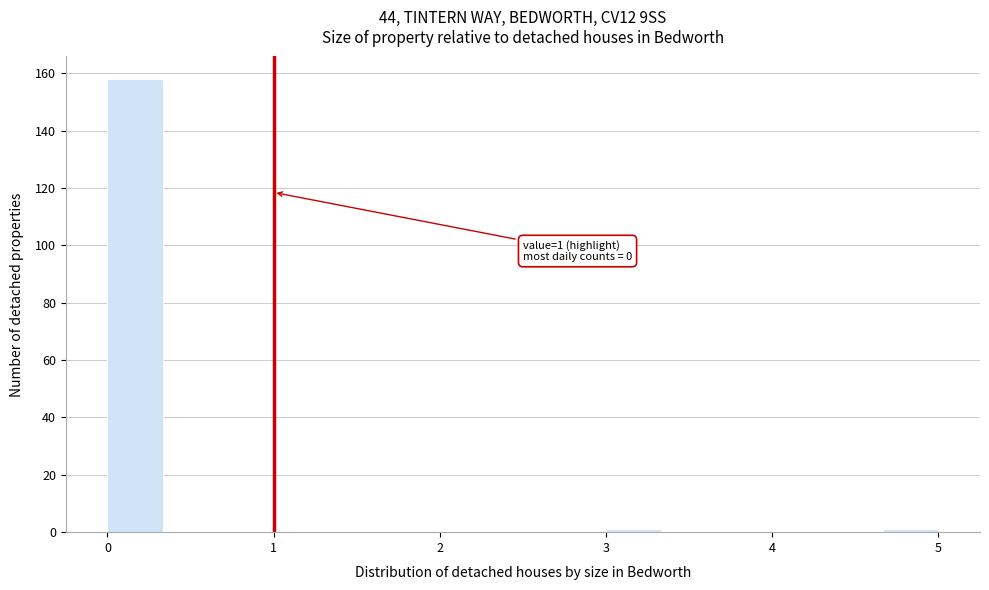

Around what value on the x-axis is the tallest bar? Give the approximate position of its centre, as read against the axis.

0.2